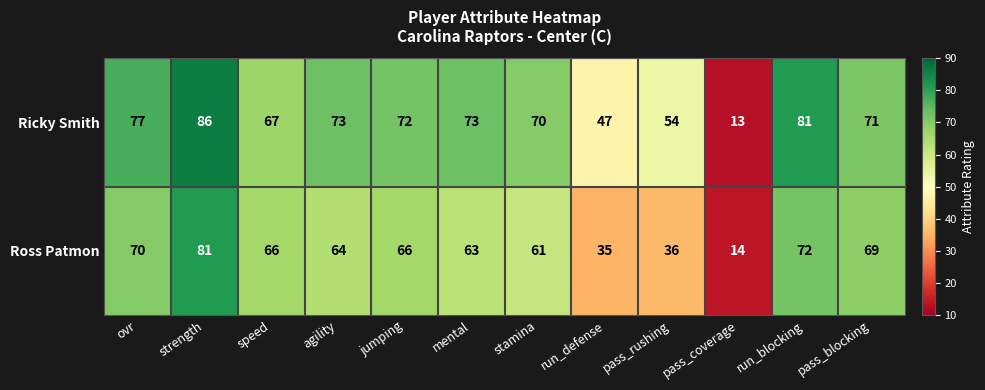

Which label corresponds to the smallest value in the chart?

pass_coverage